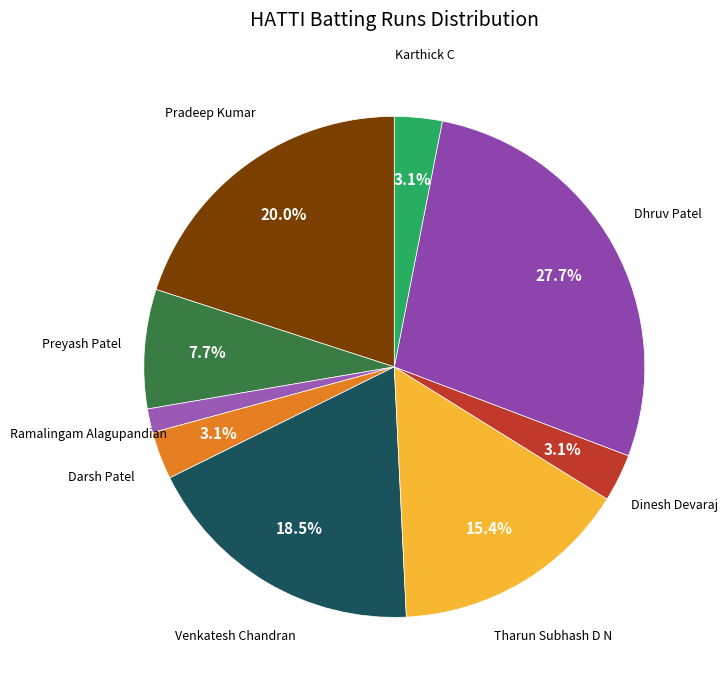

Count the number of slices in the pie.

9